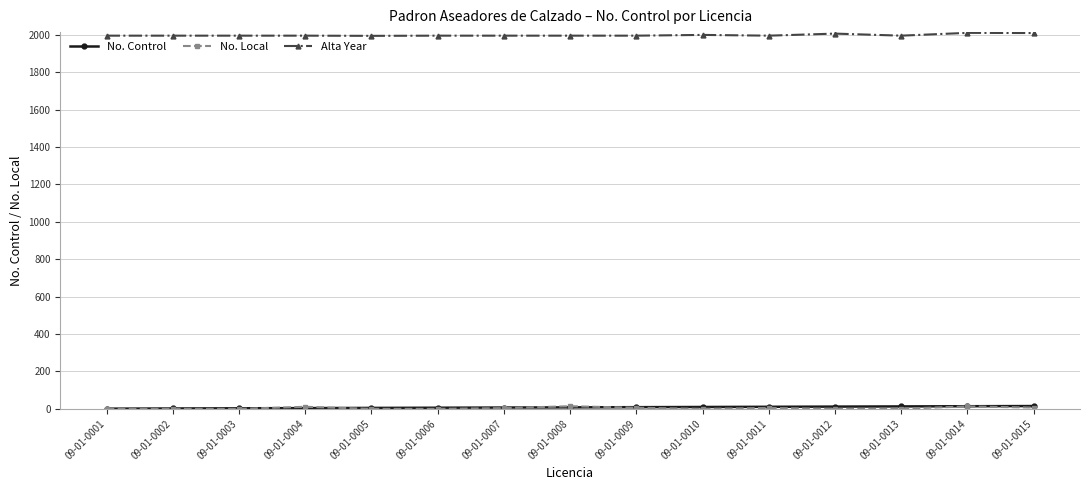

How many data points does each series have?

15